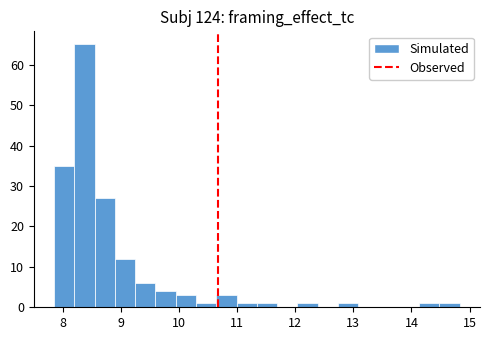

Around what value on the x-axis is the tallest bar? Give the approximate position of its centre, as read against the axis.

8.4